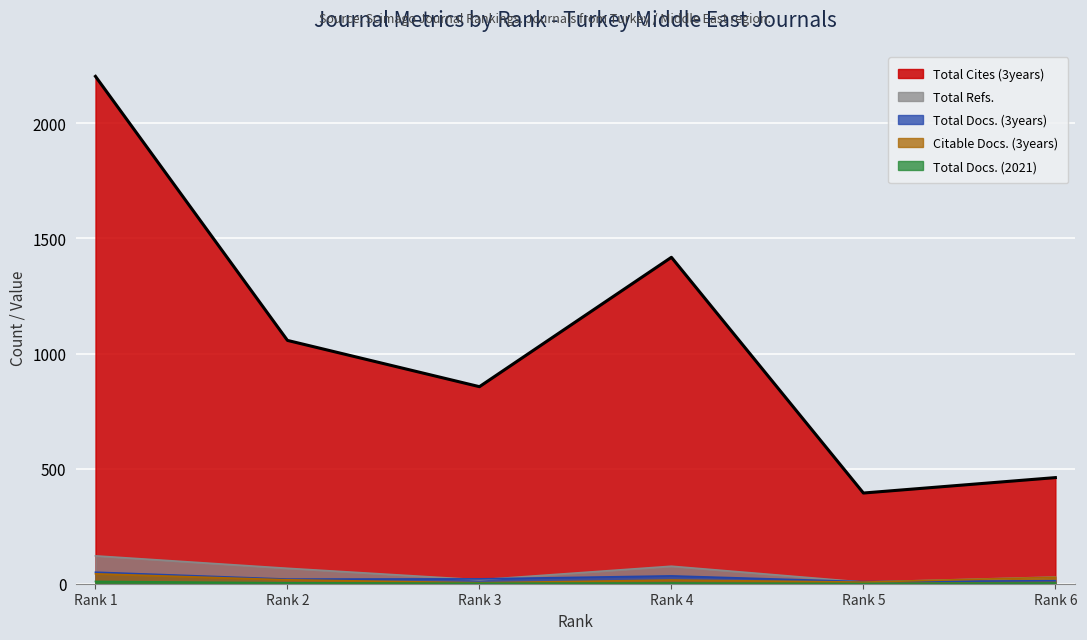

True or false: Total Docs. (3years) and Total Refs. intersect in this chart.

True